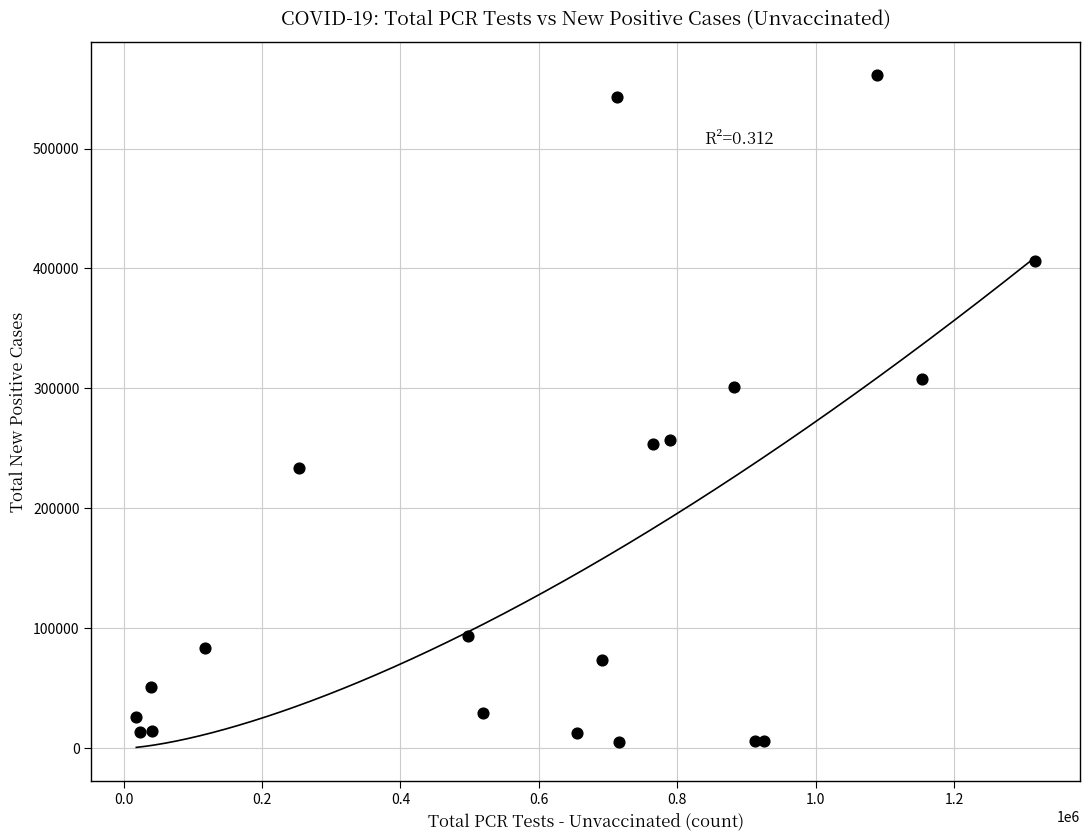

What Y value in the scatter plot is closest to 283215?

300851